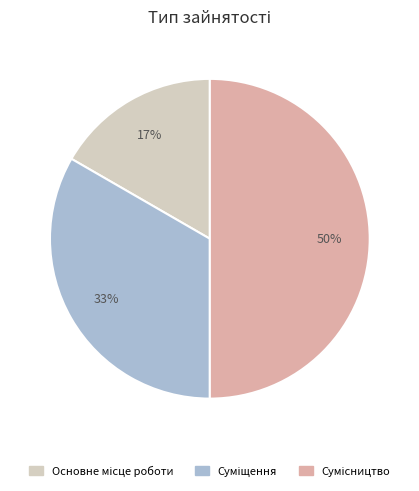

To the nearest percent, what is the difference between the largest and smallest slice percentages?

33%